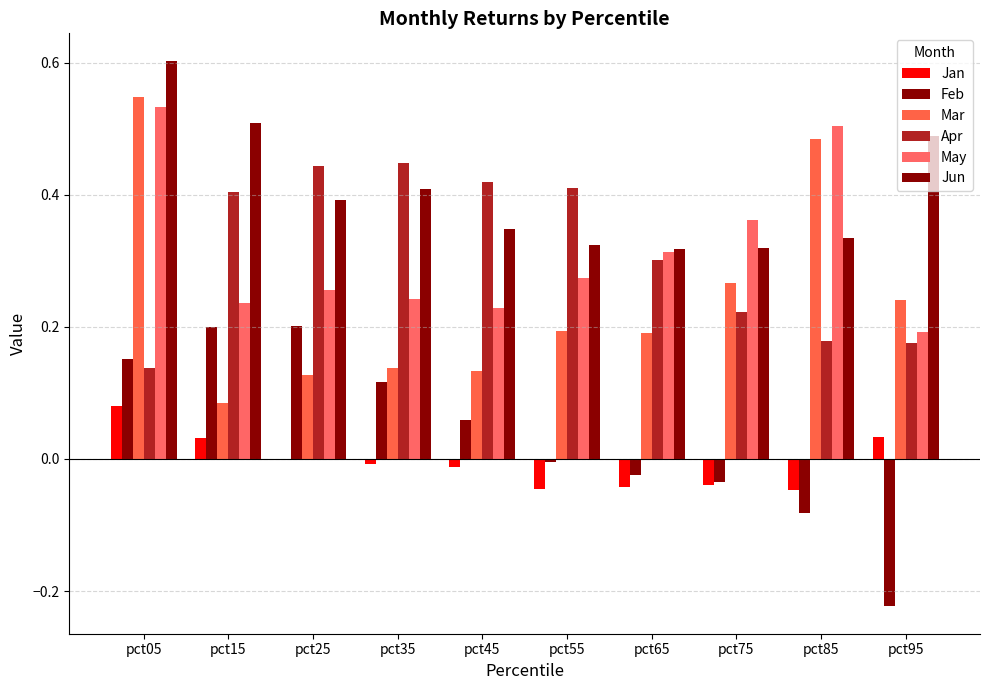

What is the difference between the maximum and minimum values in the Apr series?

0.3